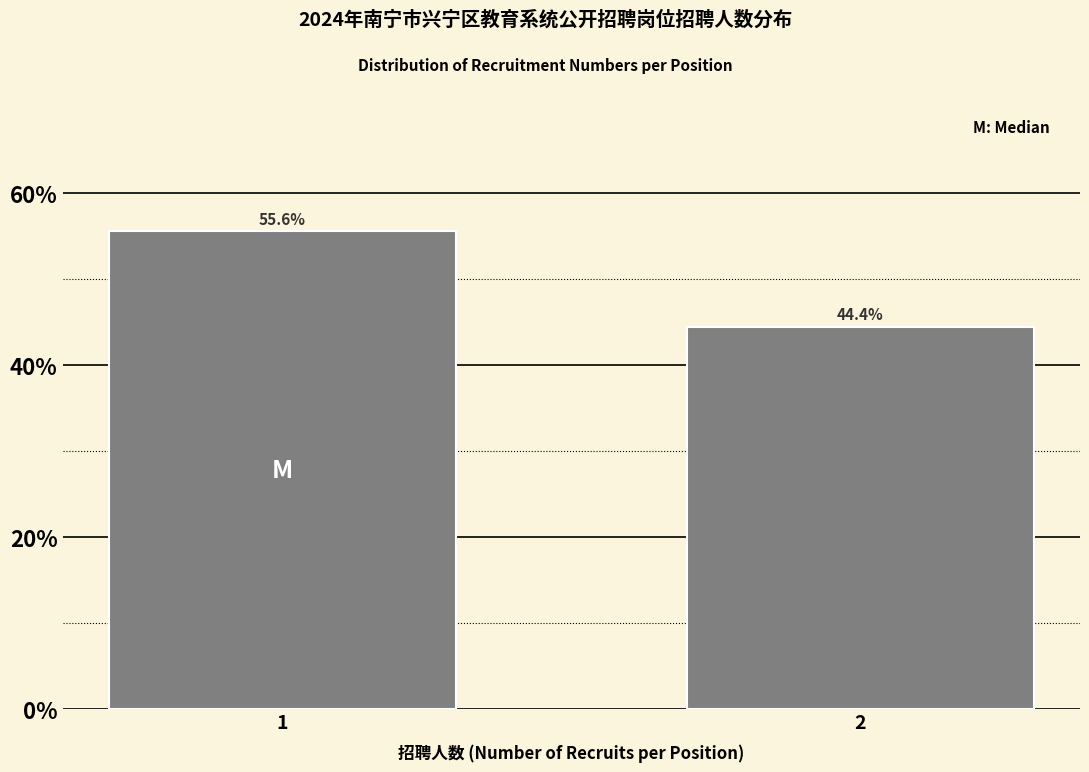

Reading left to right, extract all data points from this chart.

55.6	44.4